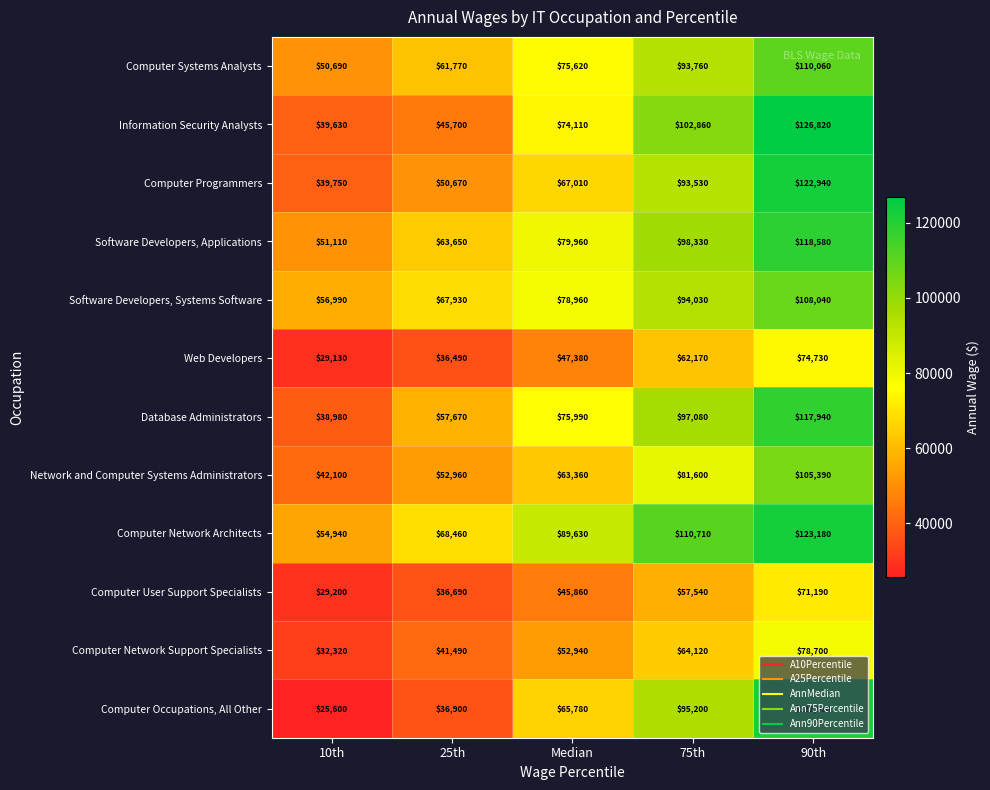

What is the average value of the Computer Network Architects series?

89384